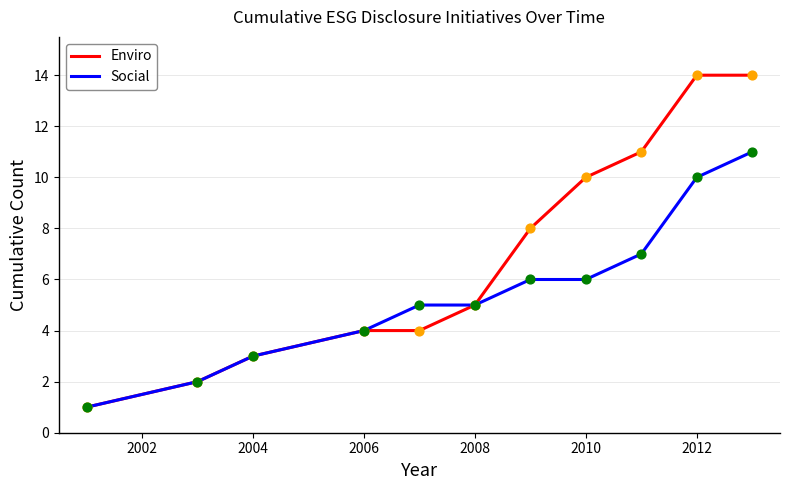

Which series has the widest spread of values?

Enviro